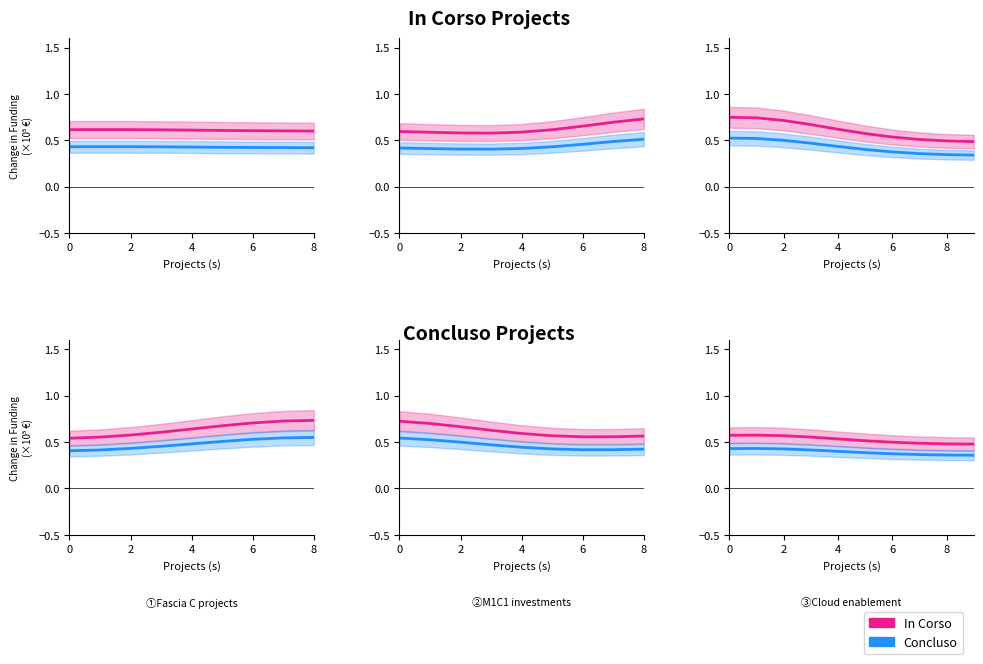

True or false: Concluso and In Corso cross at least once.

False